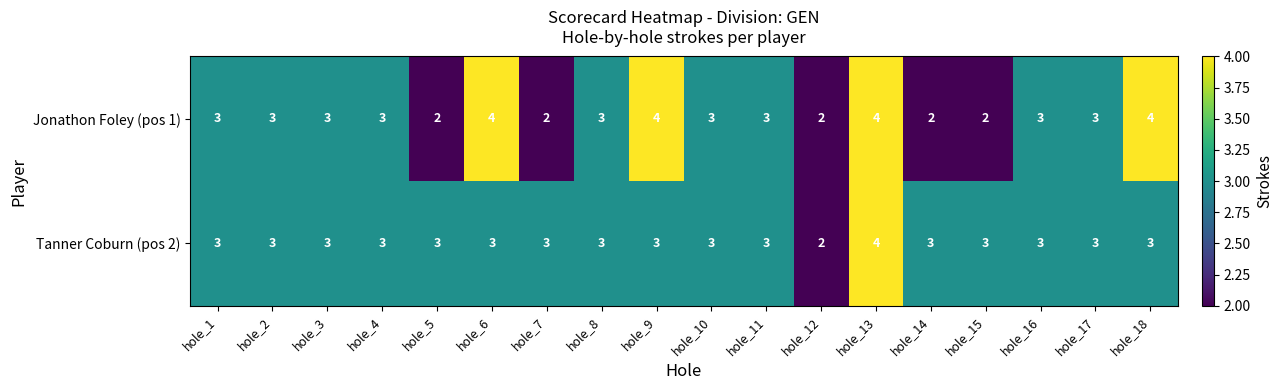

What is the maximum value shown in the chart?

4